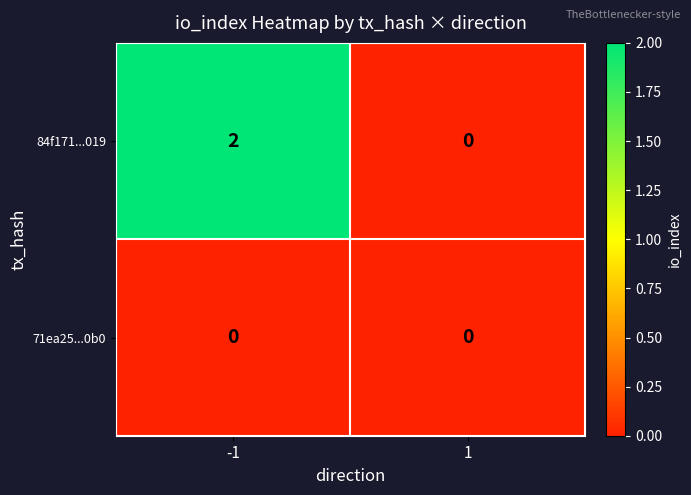

Rank the series at -1 from lowest to highest value.

71ea25...0b0, 84f171...019